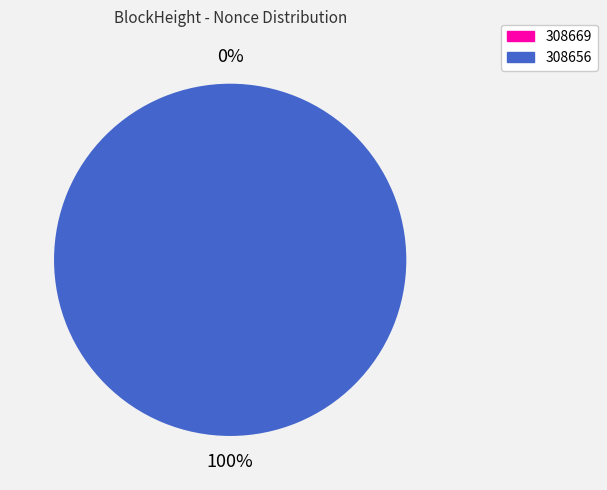

What is the total percentage of 308669 and 308656?

100.0%